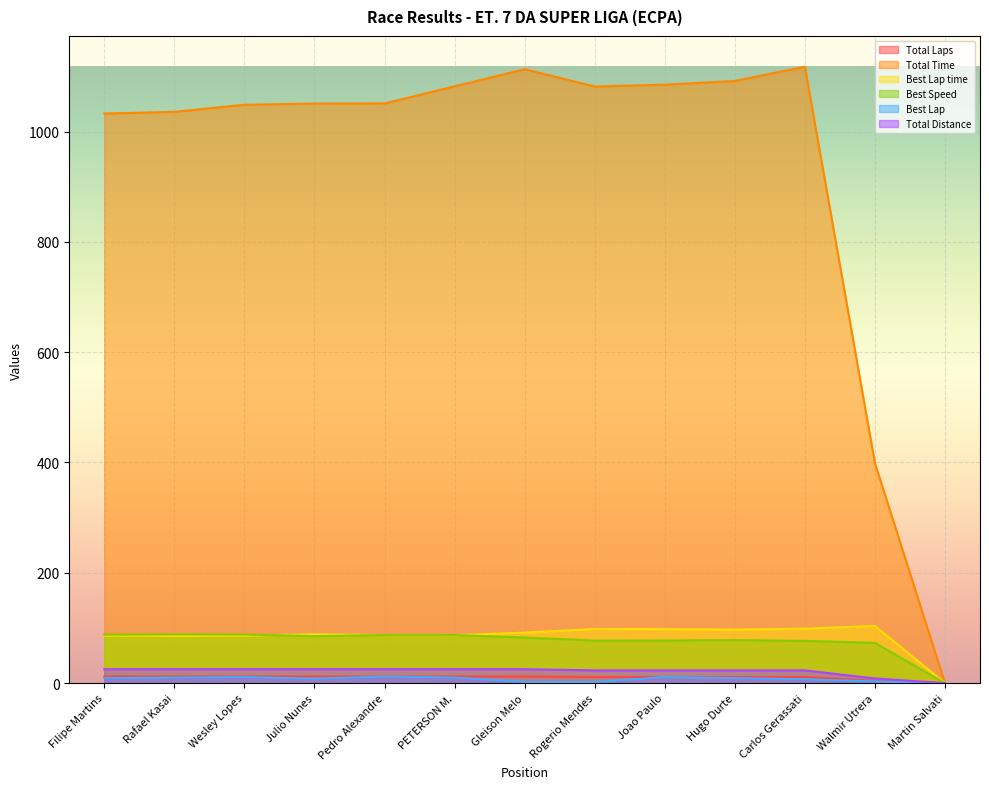

Which category has the lowest value in the Total Time series?

Martin Salvati